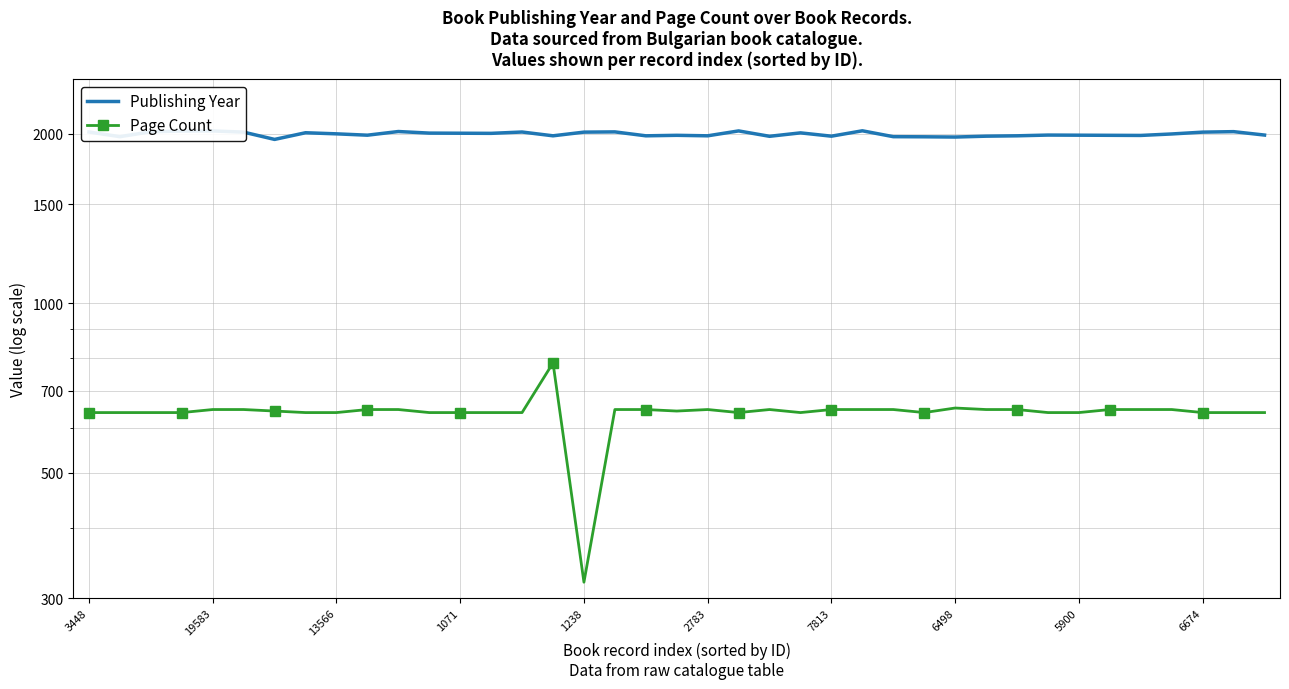

True or false: Publishing Year and Page Count intersect in this chart.

False